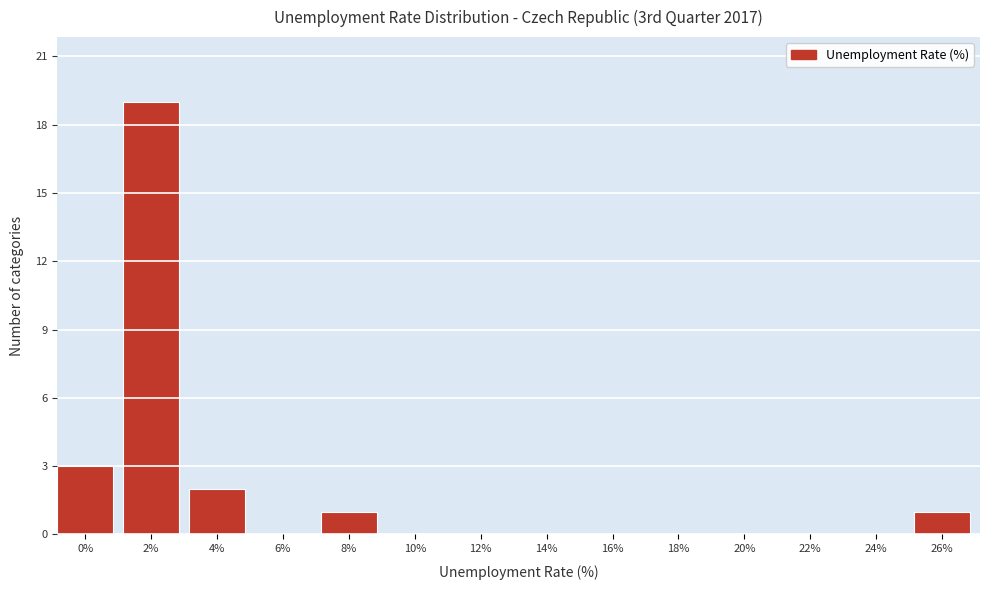

Reading right to left, extract all data points from this chart.

26%=1	24%=0	22%=0	20%=0	18%=0	16%=0	14%=0	12%=0	10%=0	8%=1	6%=0	4%=2	2%=19	0%=3